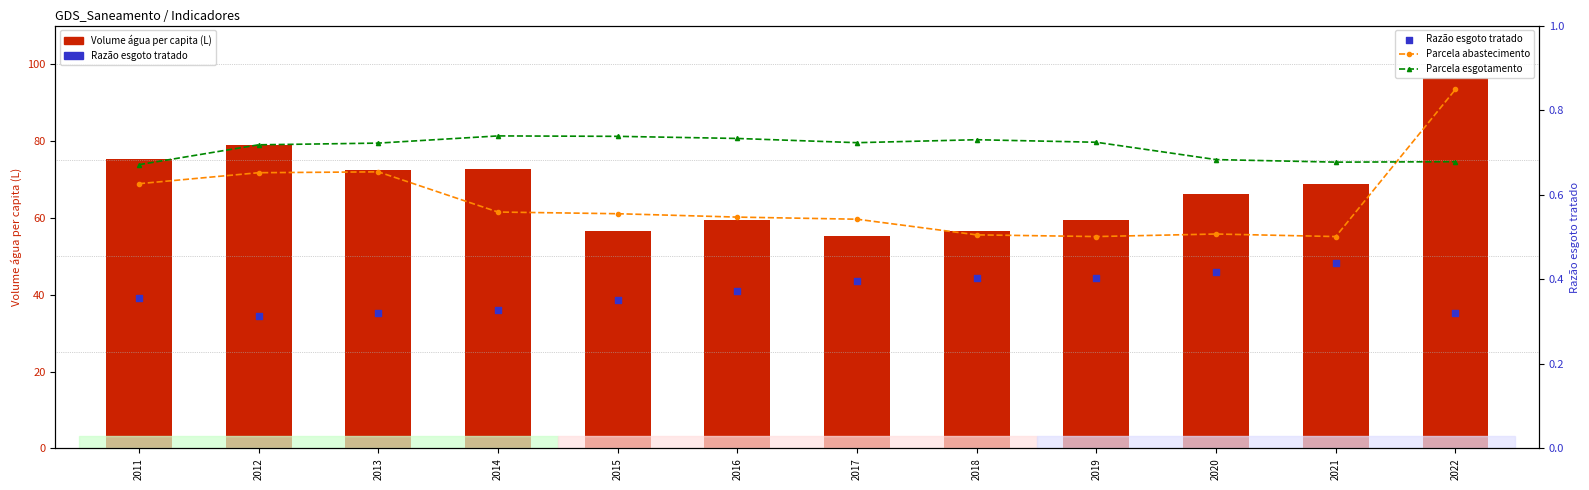

What is the total value across all series at 2019?

61.2